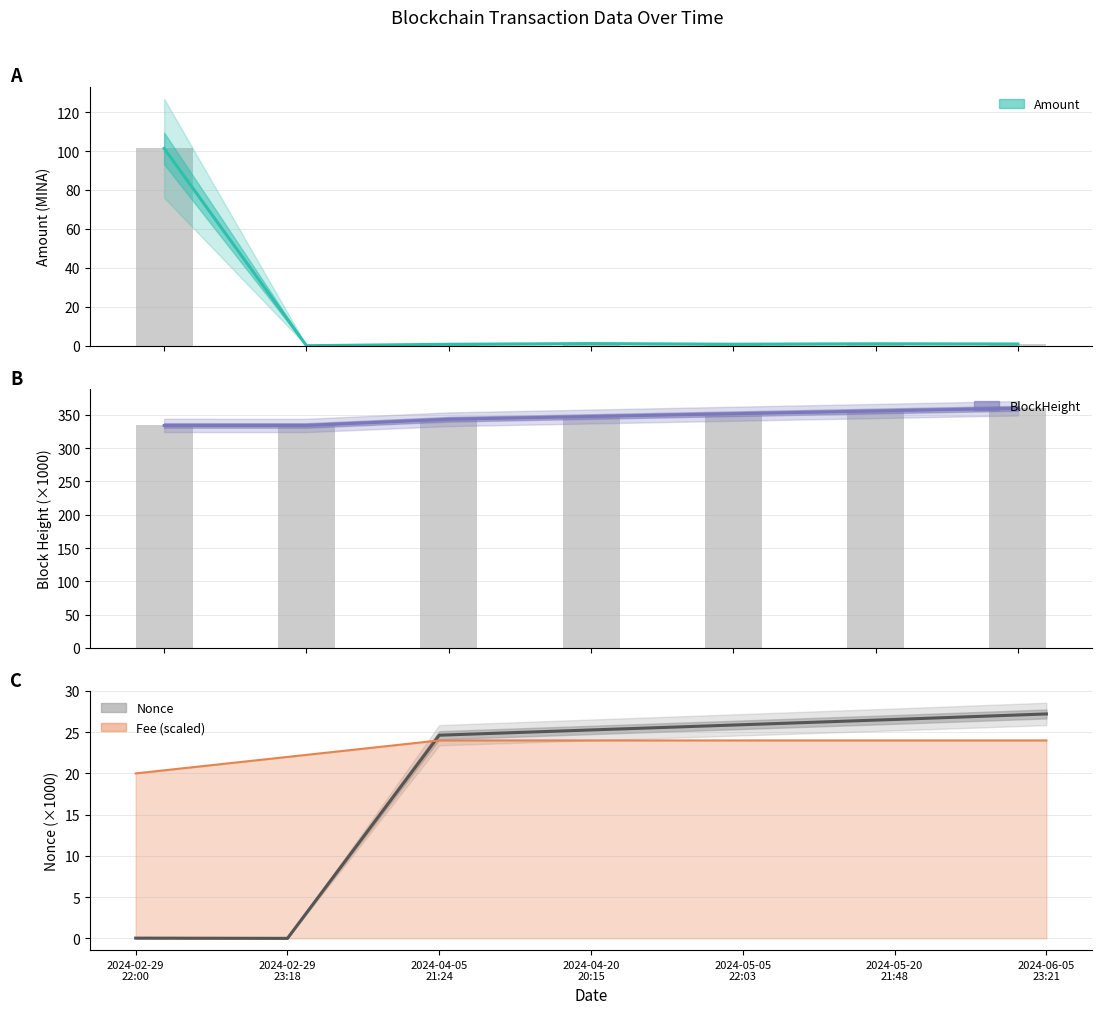

Rank the series by their maximum value, from highest to lowest.

BlockHeight (center), Amount (center), Nonce (center)